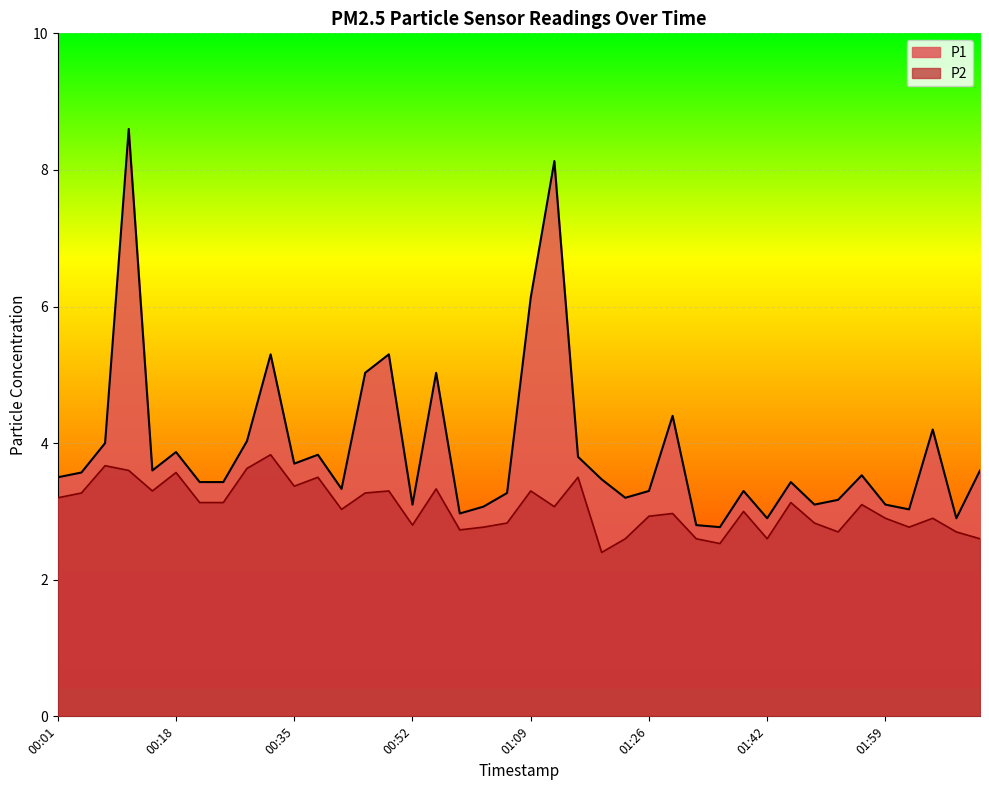

What is the difference between the highest and lowest values at 01:05?

0.4